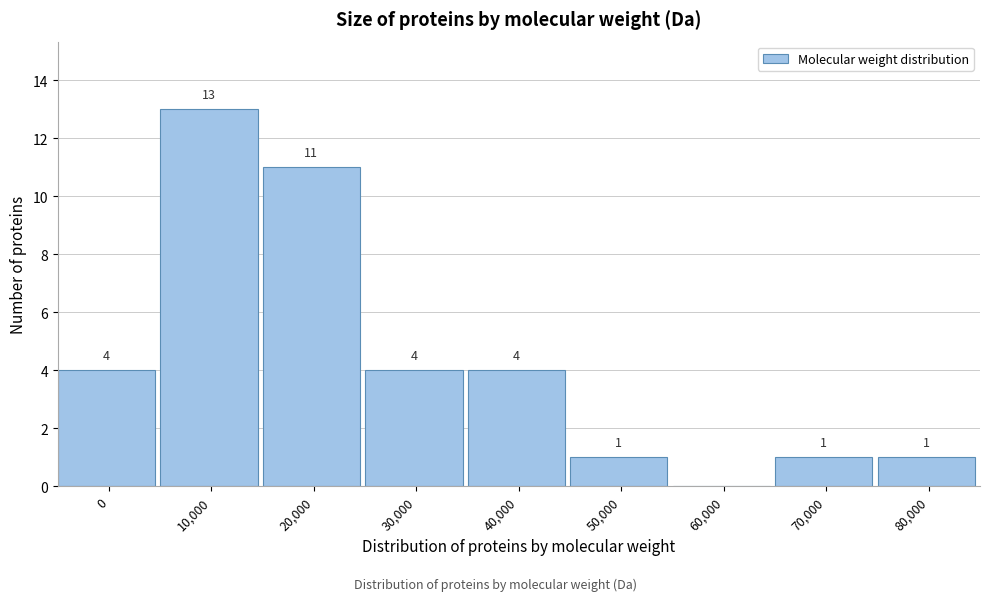

Reading right to left, list all the values displayed in this chart.

80,000=1	70,000=1	60,000=0	50,000=1	40,000=4	30,000=4	20,000=11	10,000=13	0=4